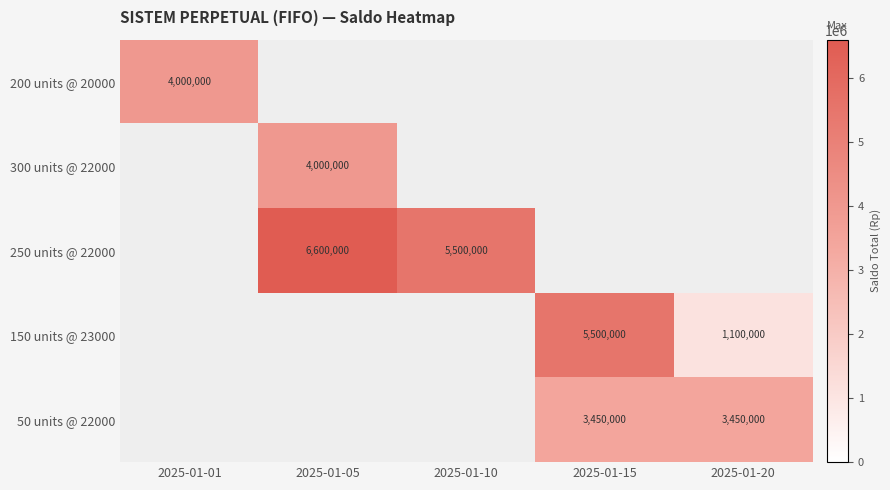

Is it true that 200 units @ 20000 equals 4000000.0 at 2025-01-01?

True